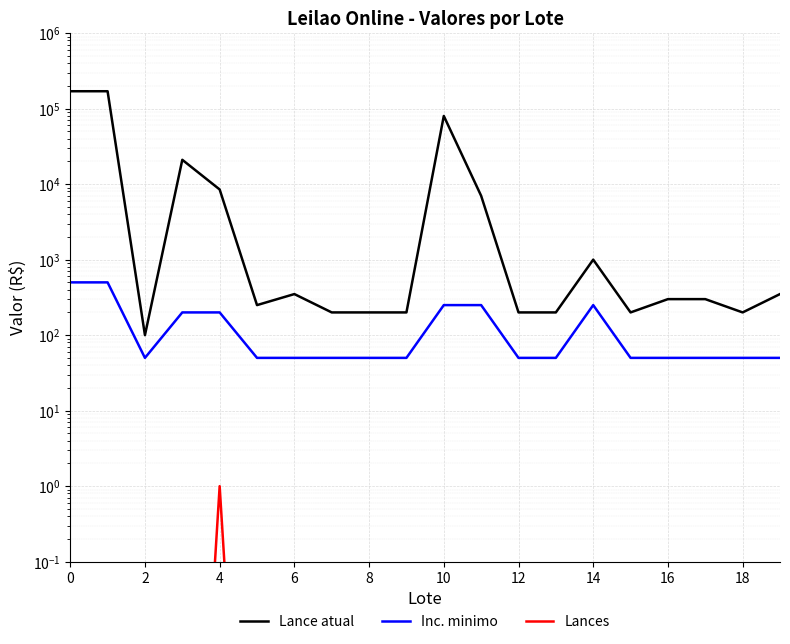

Rank the series by their maximum value, from highest to lowest.

Lance atual, Inc. minimo, Lances